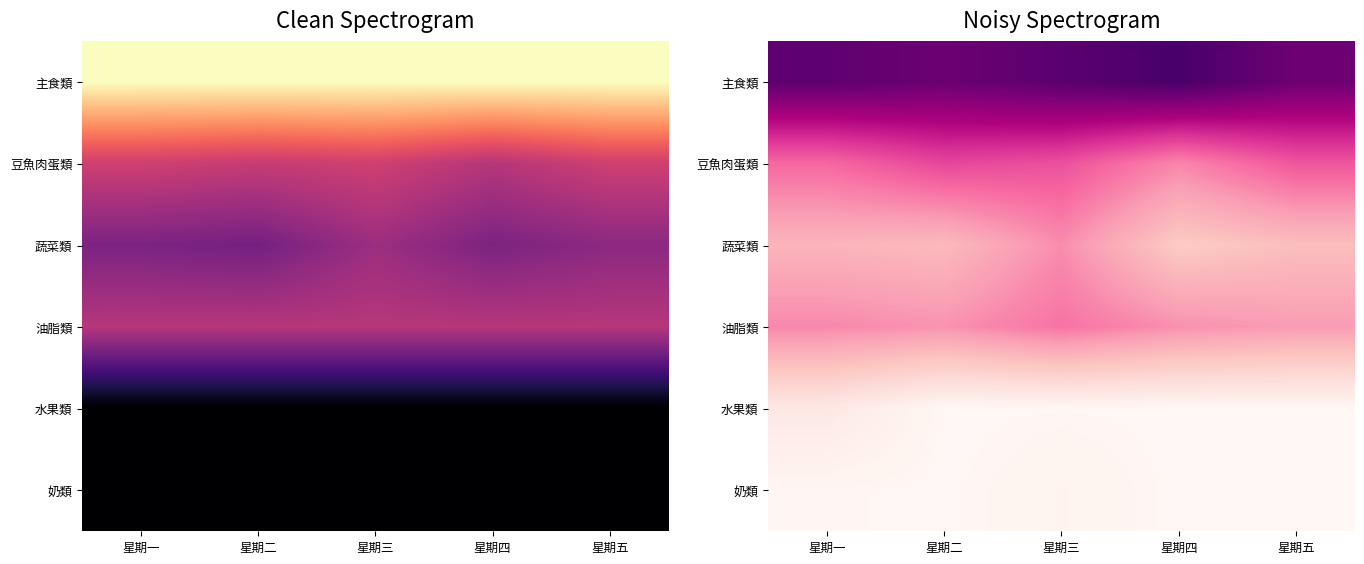

How many series are shown in this chart?

6